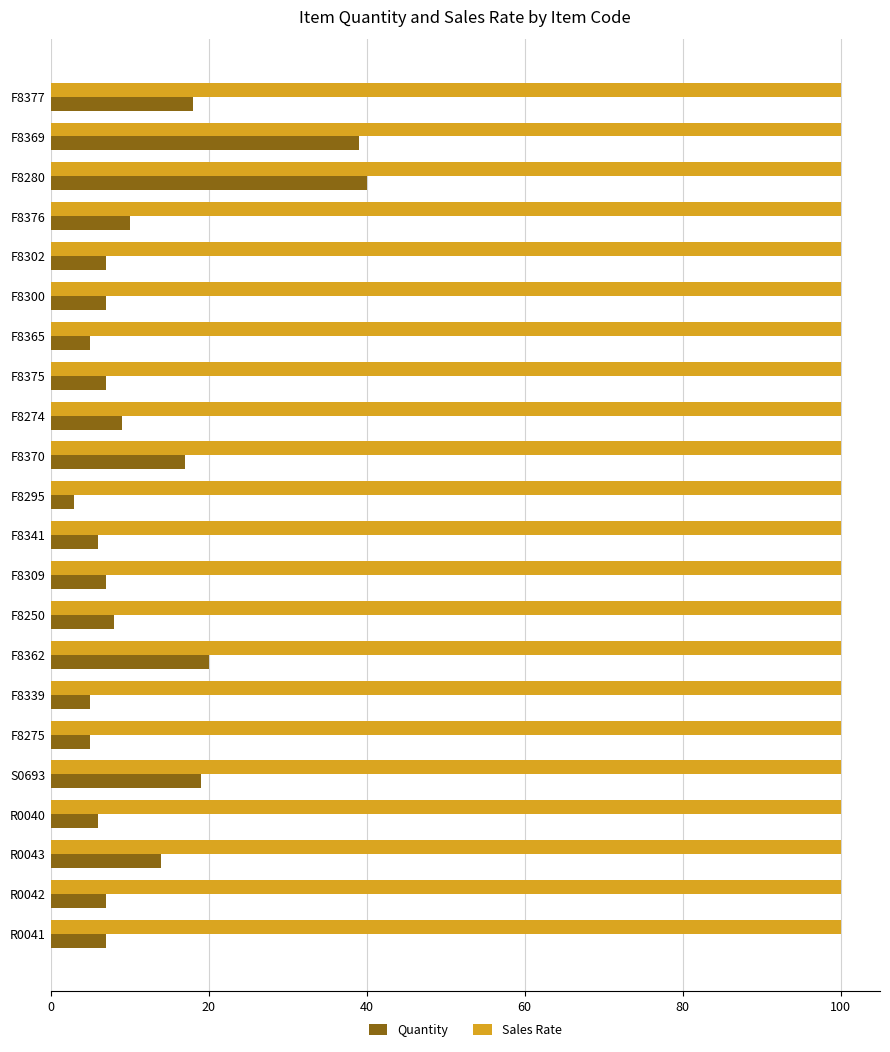

What is the highest value of the Sales Rate series?

100